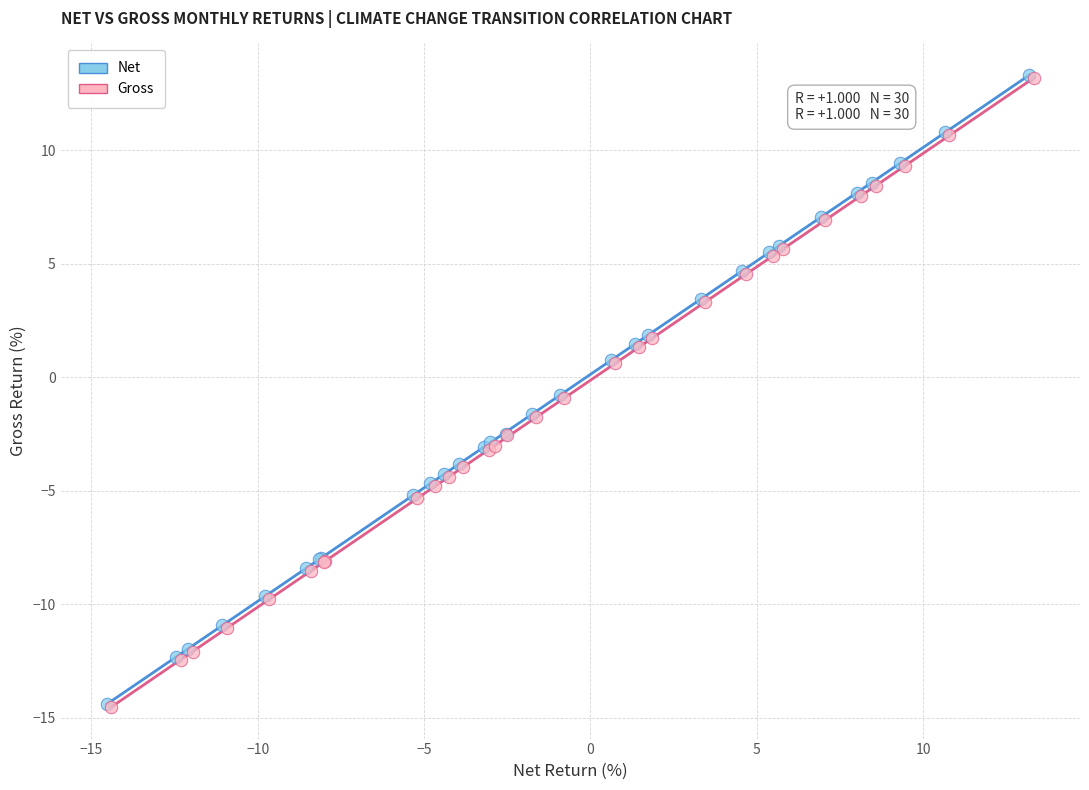

What are all the series names shown in the legend?

Net, Gross